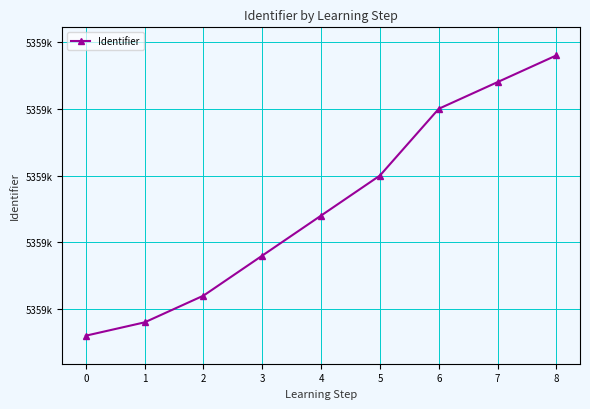

The value at 8 is 5359094. True or false?

True